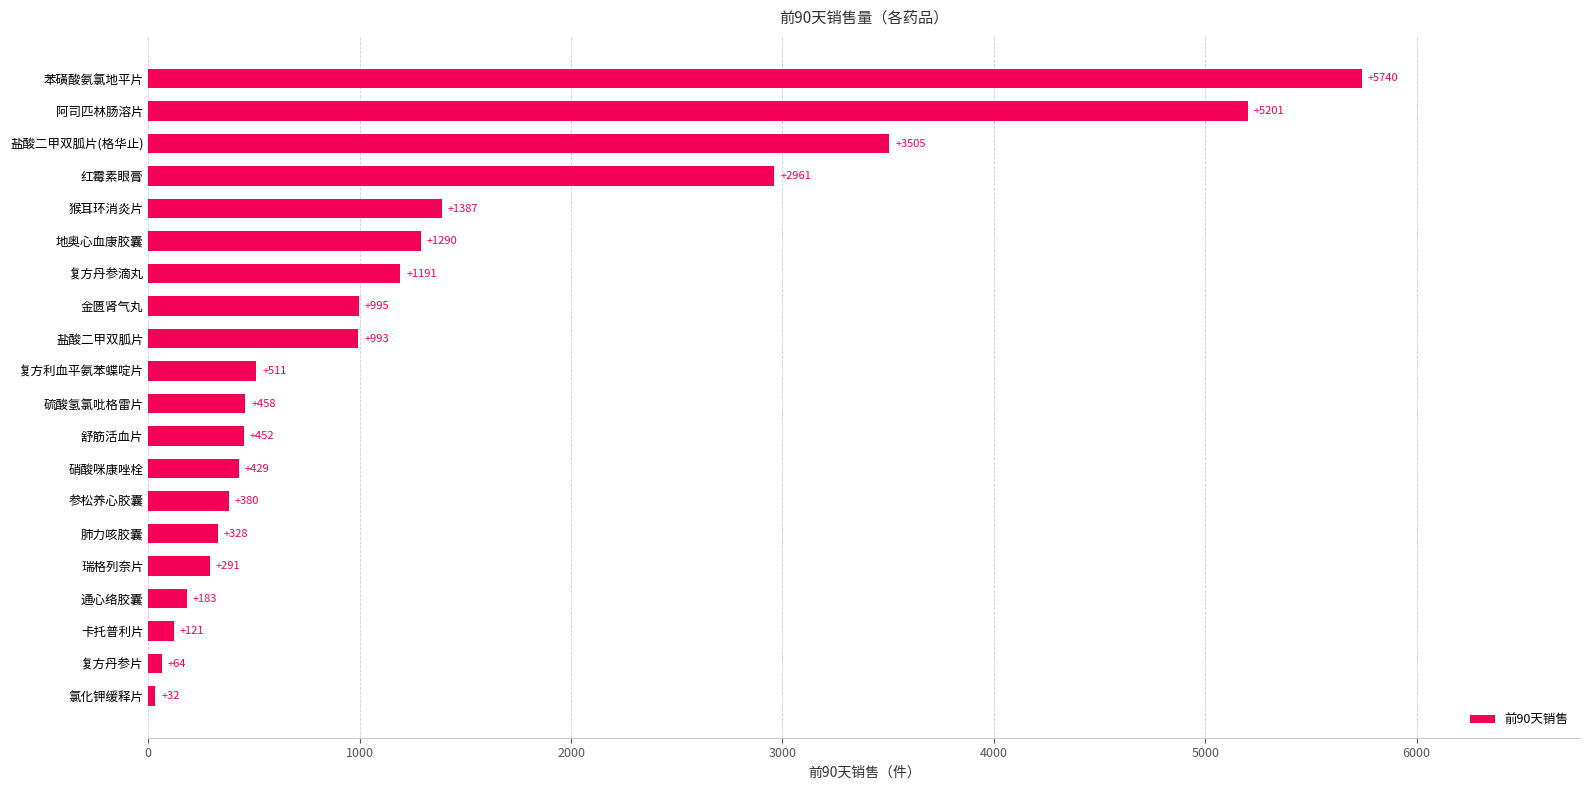

Where is the data nearest to the value 2886?

红霉素眼膏